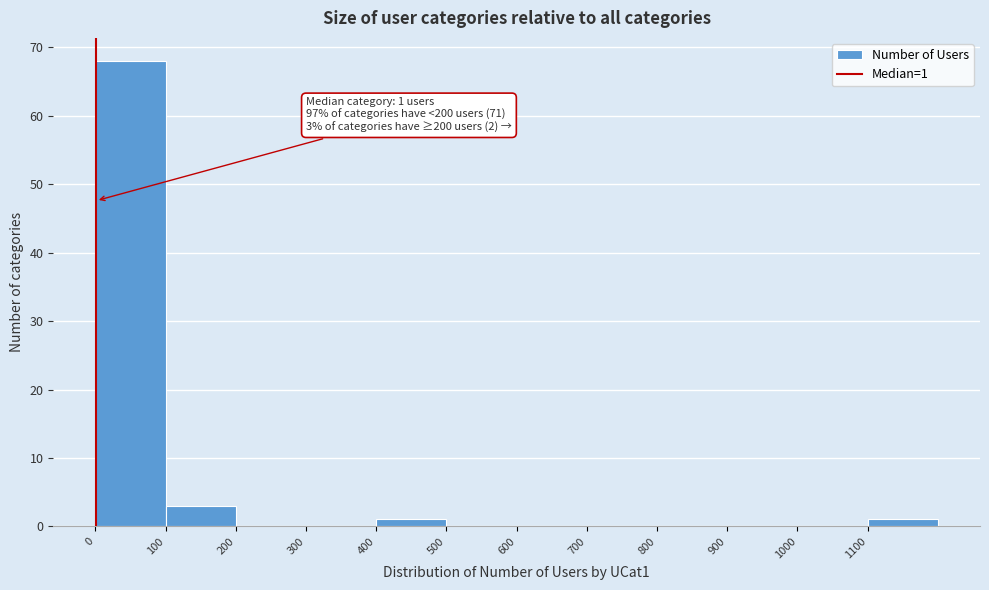

Over which range of the x-axis is the bar tallest?

0 to 100